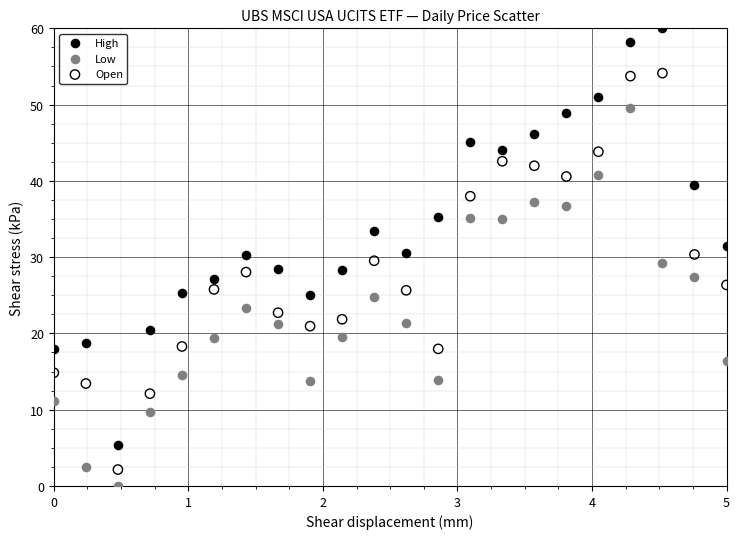

Which series reaches the minimum Y coordinate?

Low